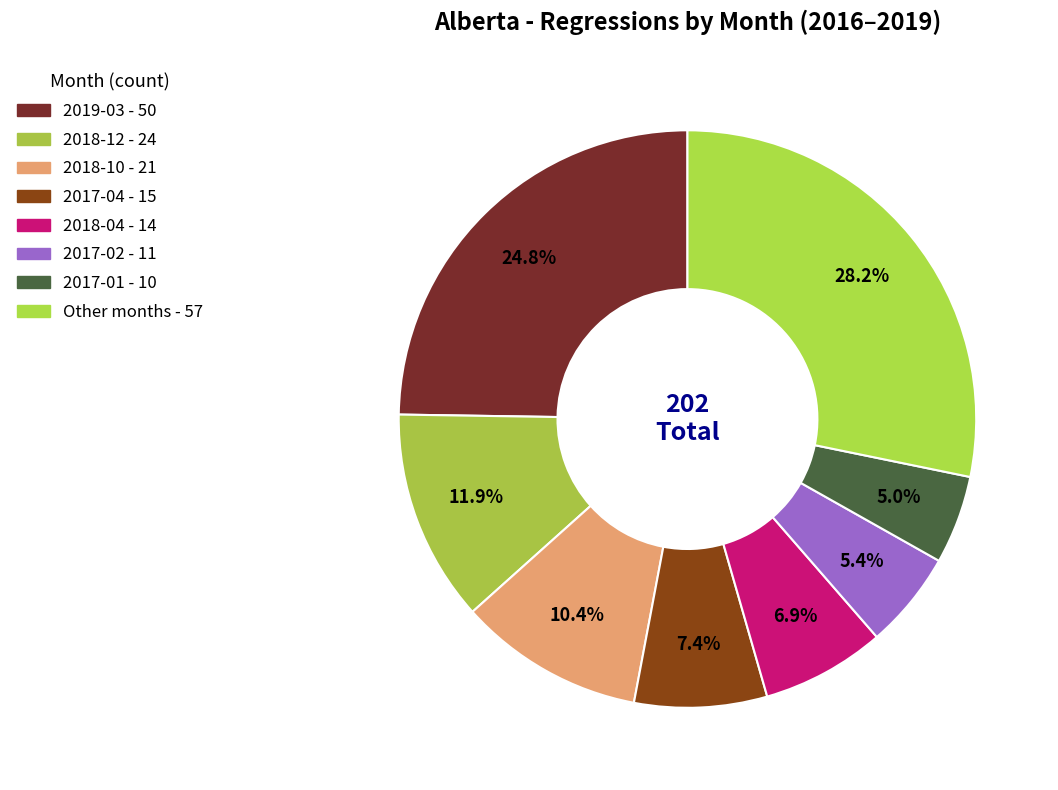

How many slices are in this pie chart?

8